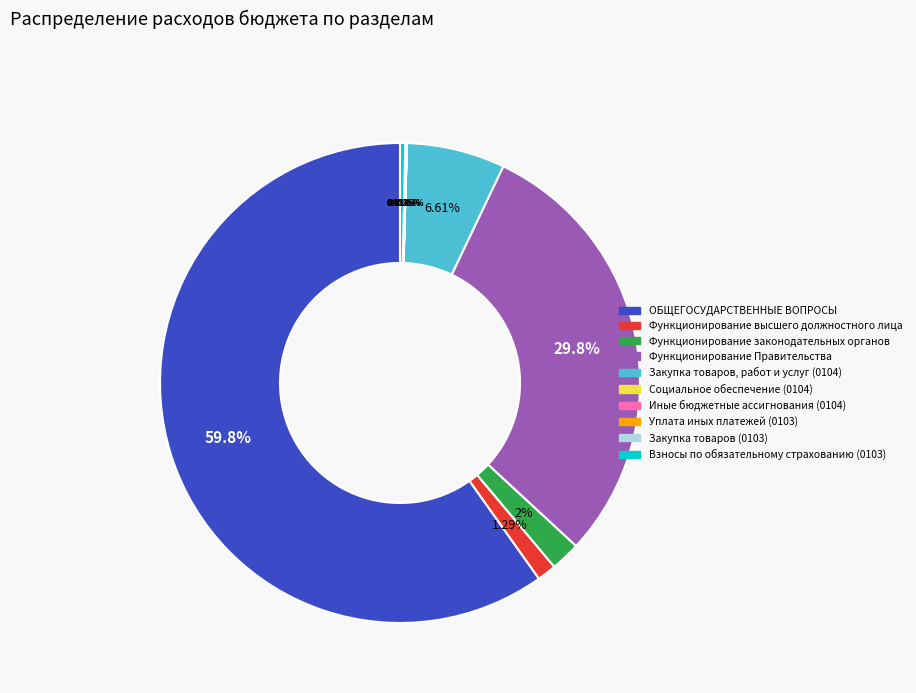

To the nearest percent, what is the difference between the largest and smallest slice percentages?

60%